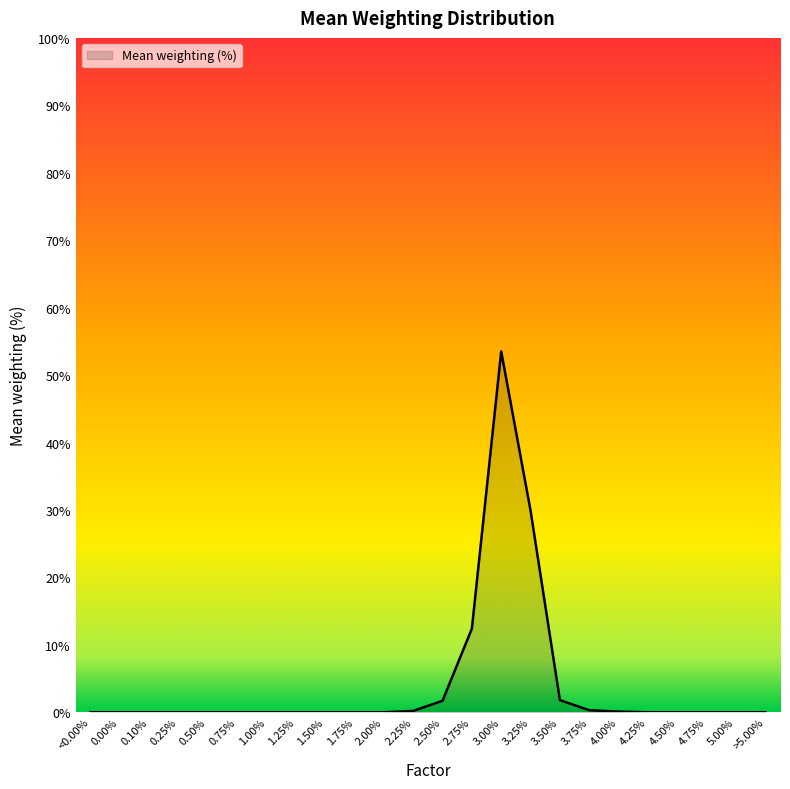

What is the difference between the maximum and minimum values?

53.5